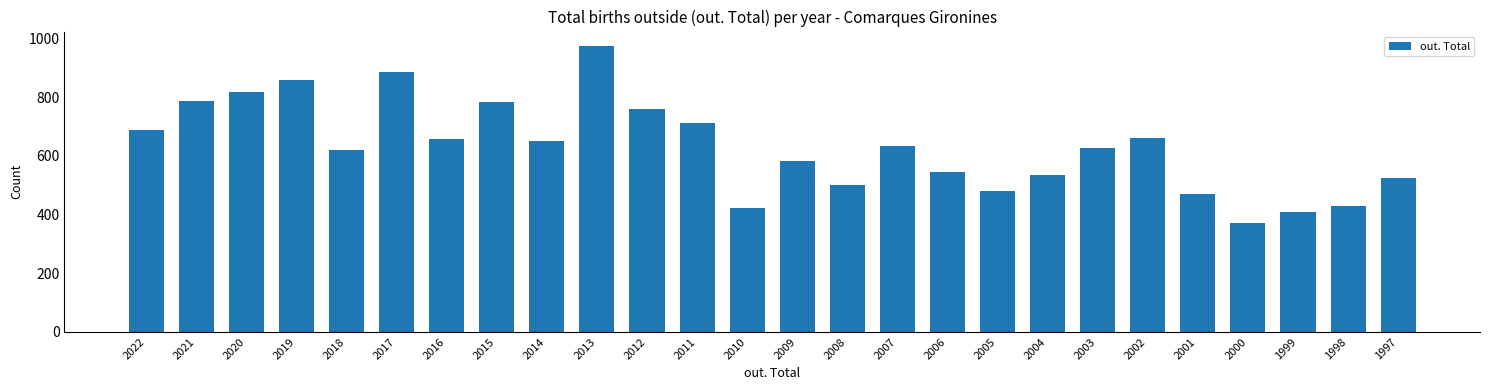

What is the approximate value at 2018, to the nearest 50?

600